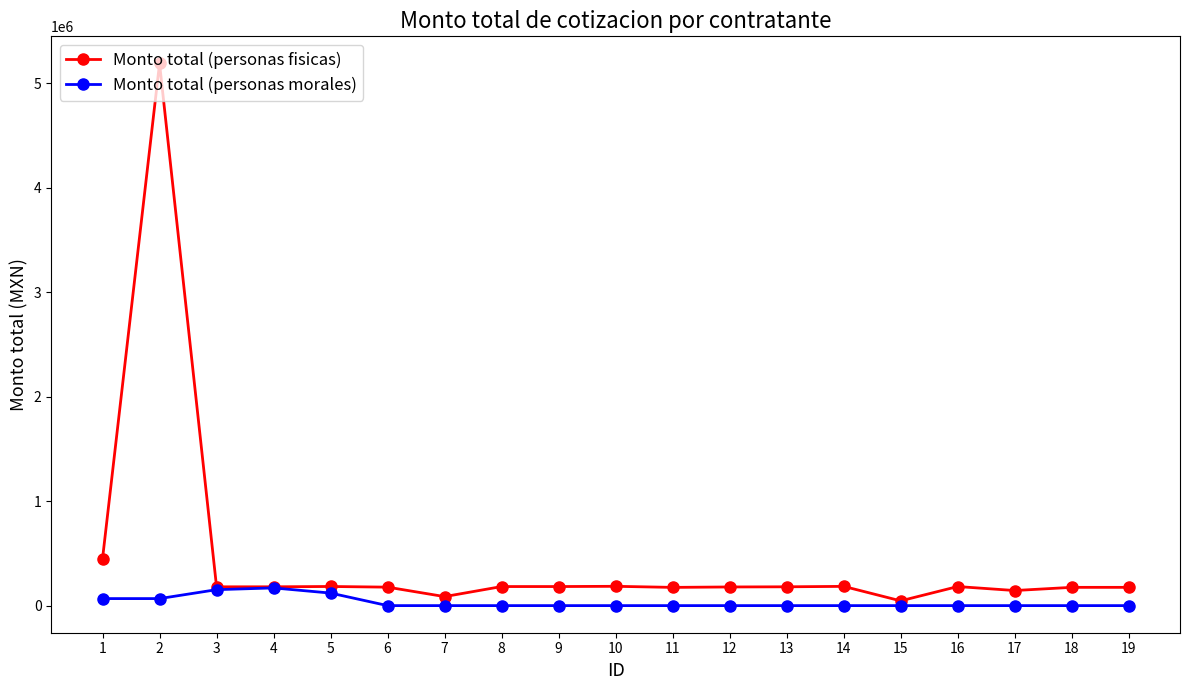

Which series has the largest total across all categories?

Monto total (personas fisicas)